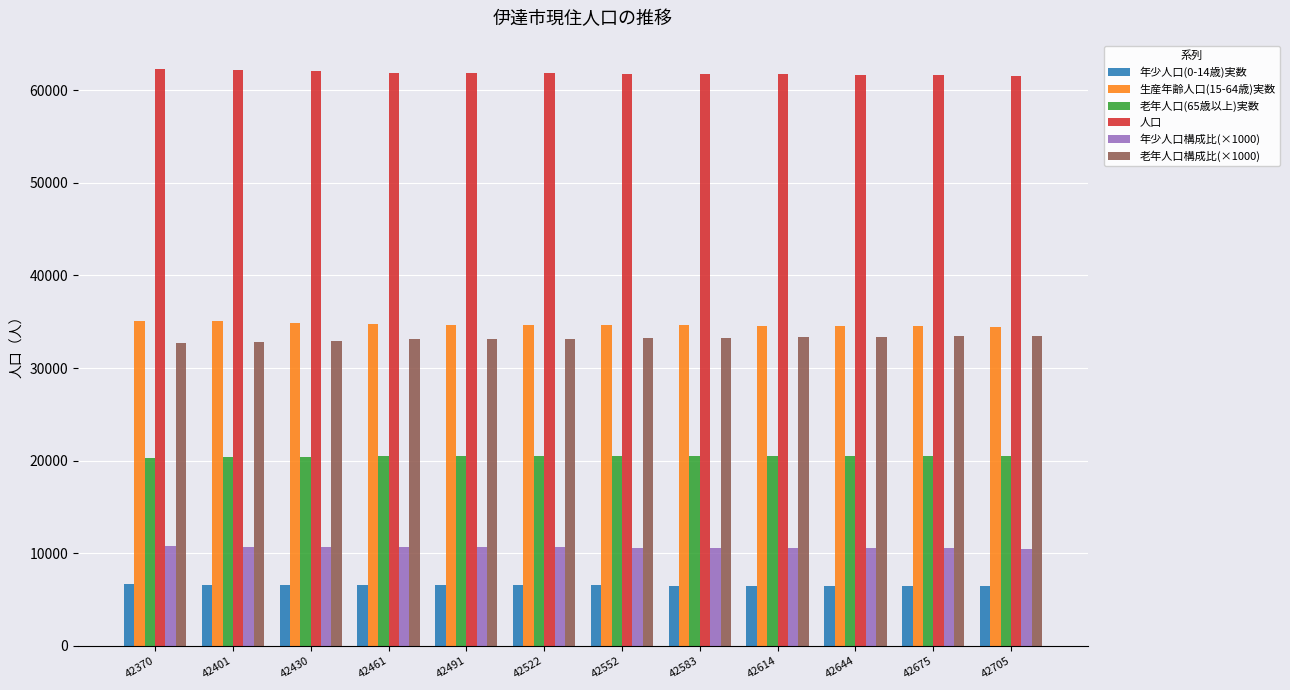

What is the value of the 人口 bar at the 1st from the left?

62218